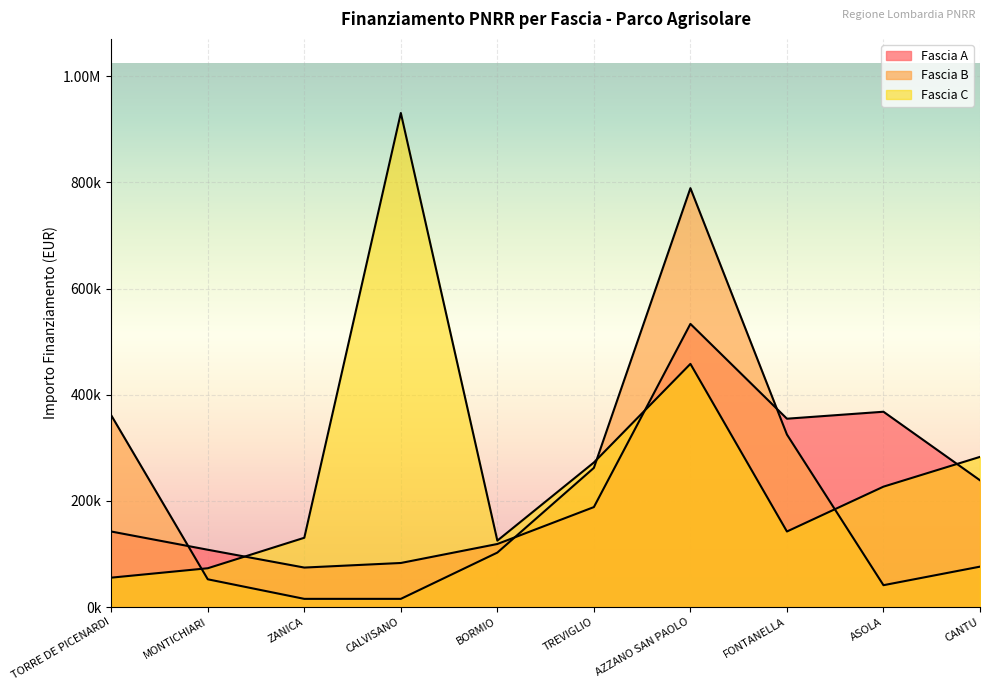

True or false: Fascia C and Fascia A intersect in this chart.

True